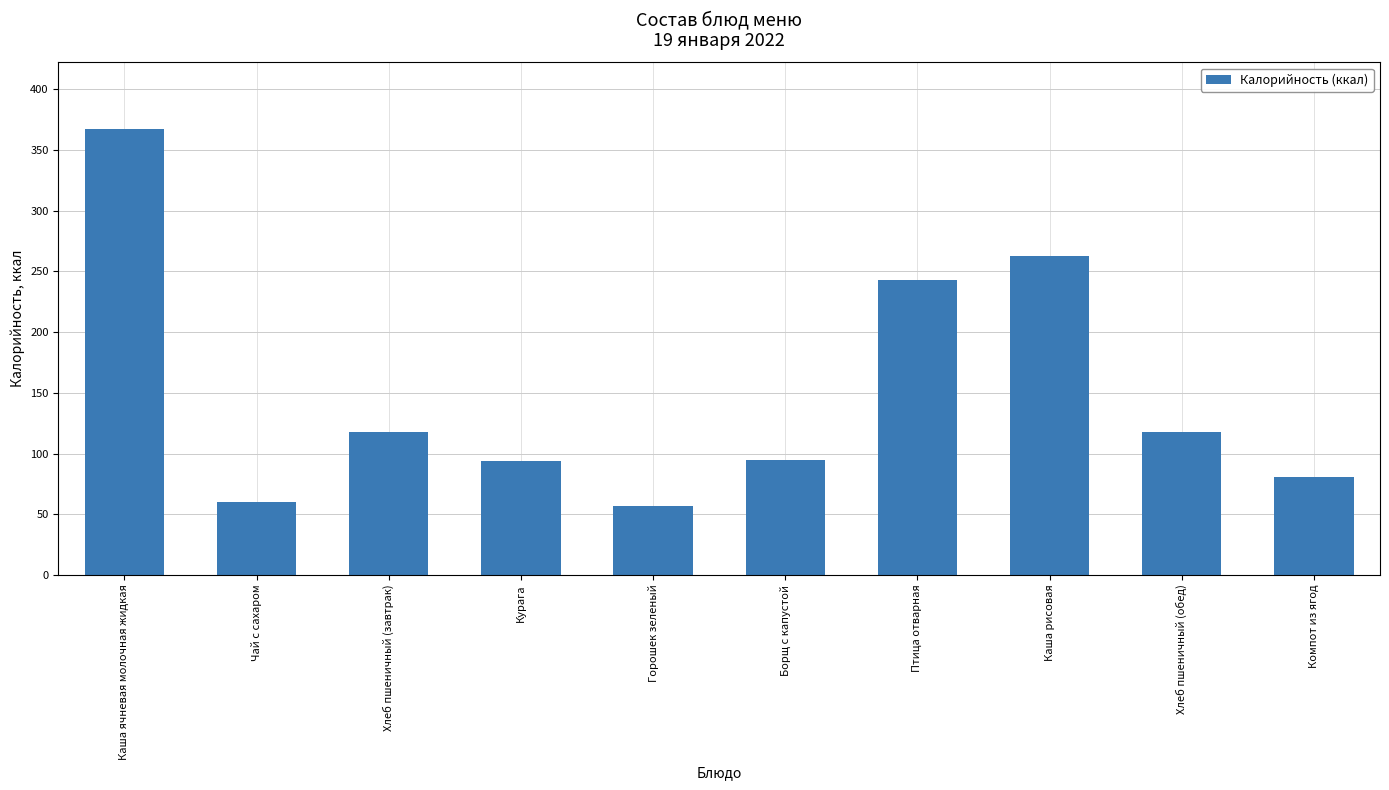

What is the value of the 6th bar from the left?

95.0